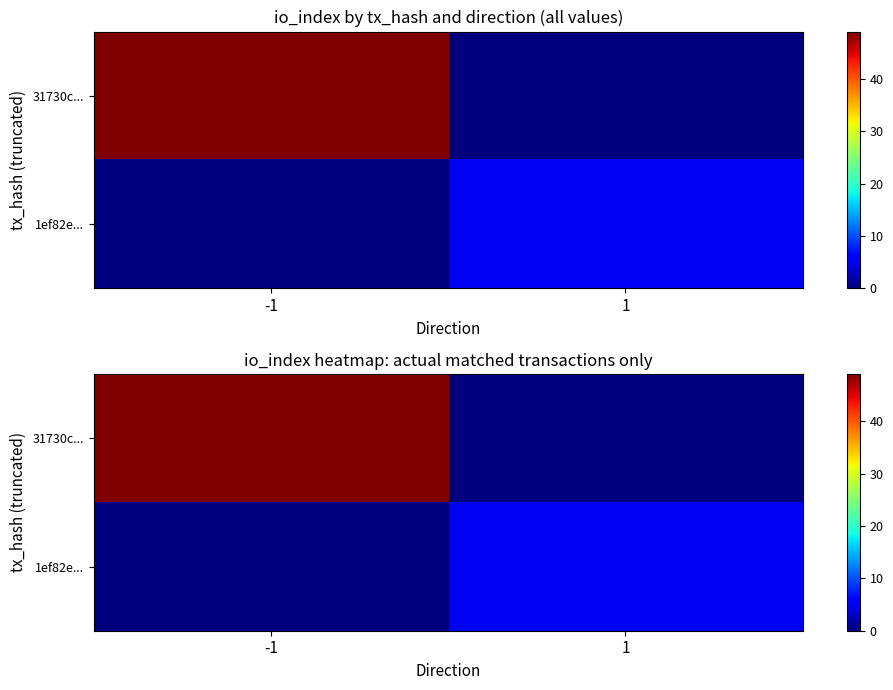

List the series in order of their overall mean, highest first.

31730c..., 1ef82e...